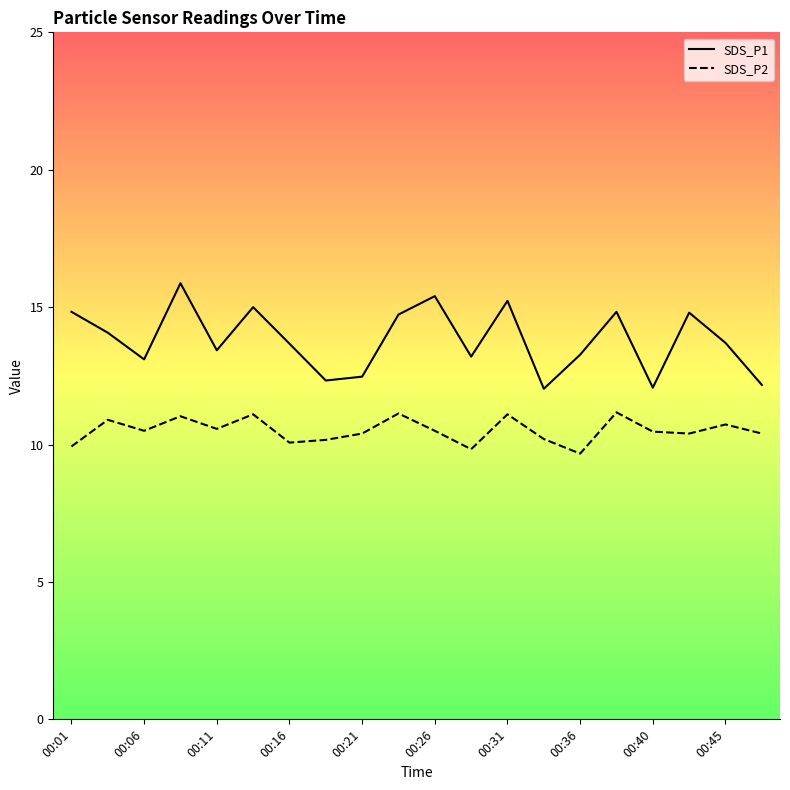

Does the chart display data point markers on the line(s)?

No